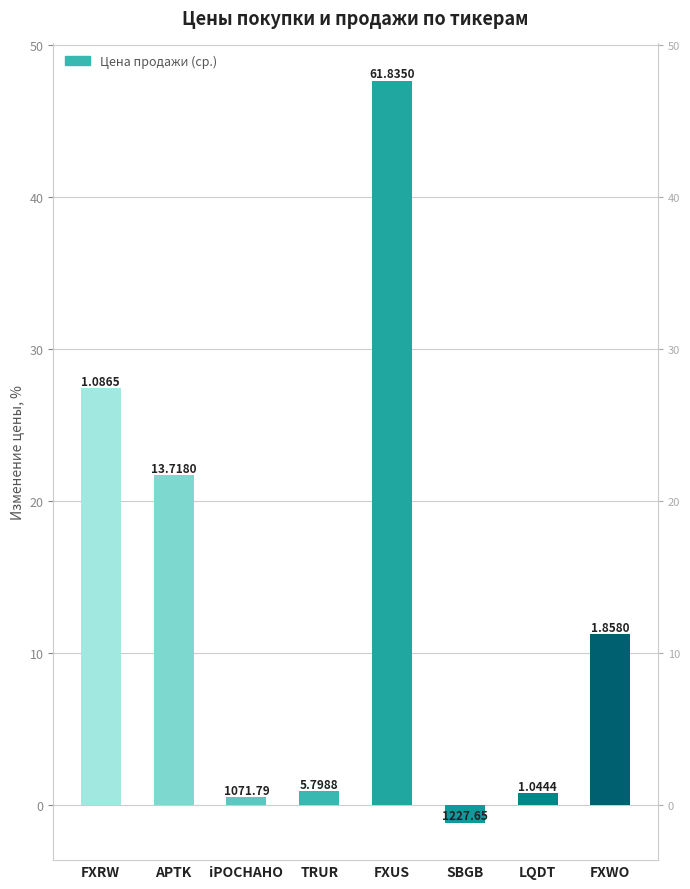

What value does the data have at SBGB?

-1.2